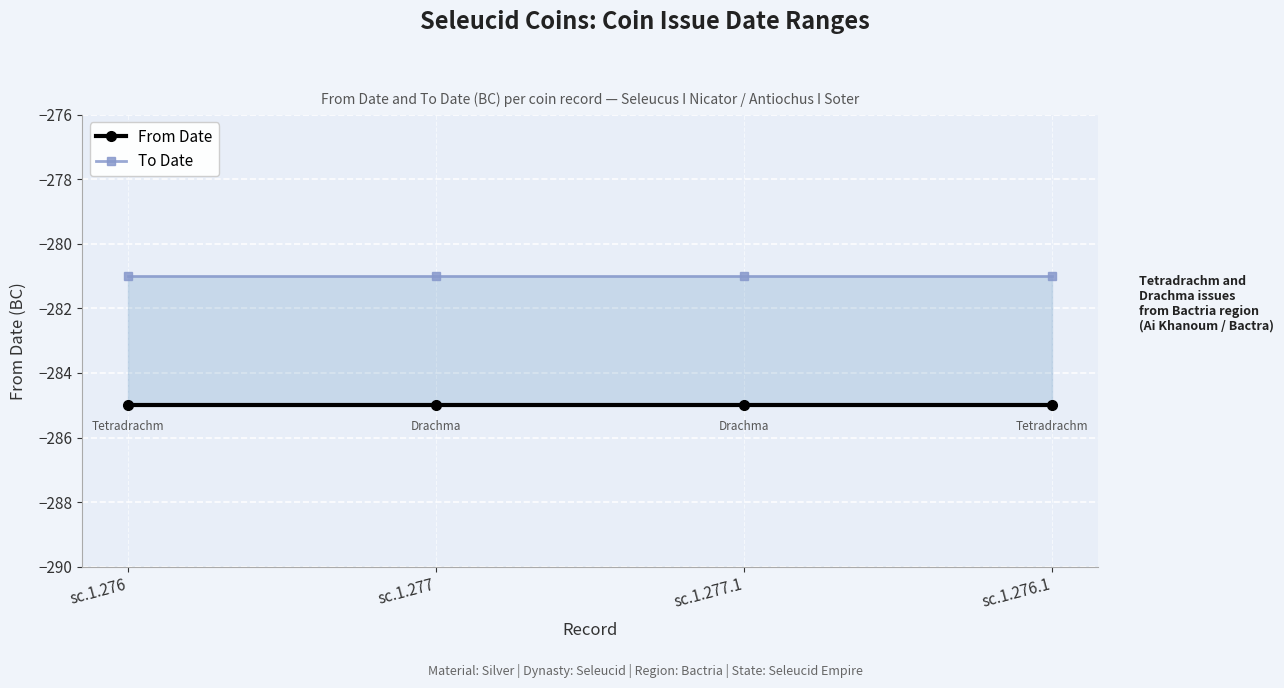

What is the difference between the highest and lowest values at sc.1.276.1?

4